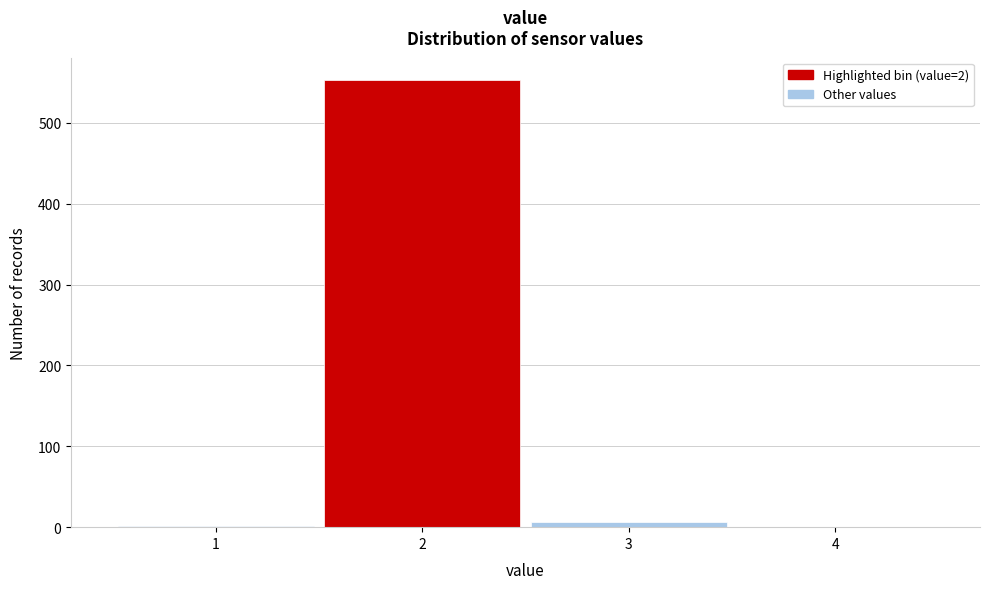

What is the sum of all values?

561